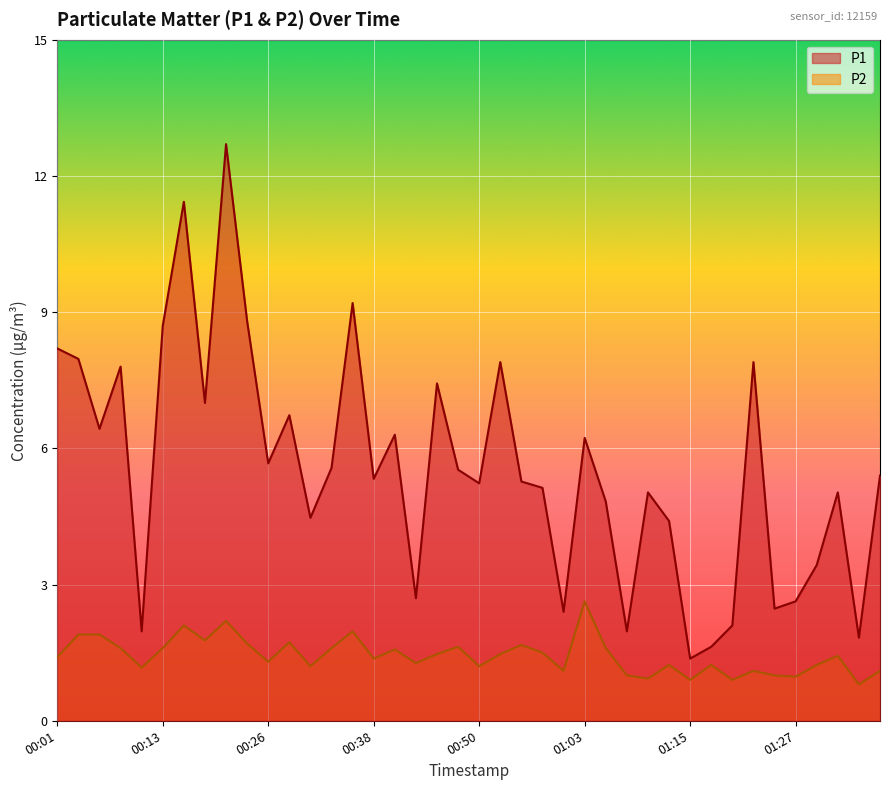

The P2 series shows 2.0 at 00:36. True or false?

True